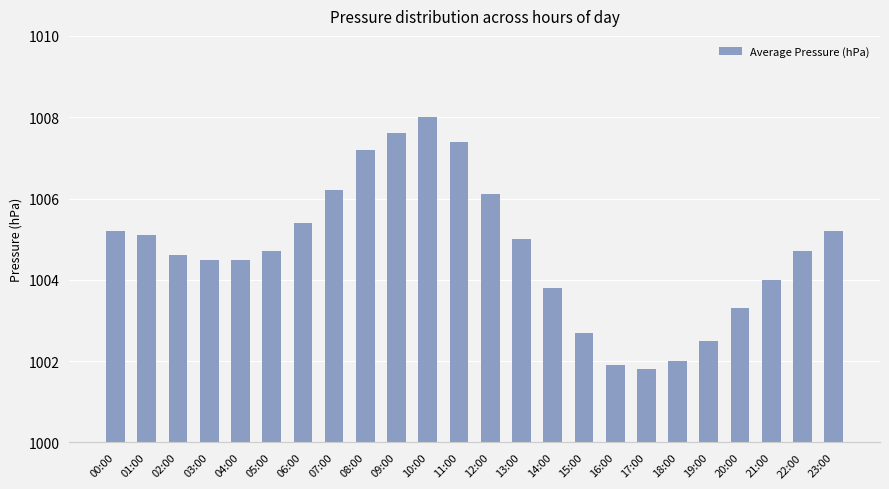

The value at 23:00 is 401.9. True or false?

False